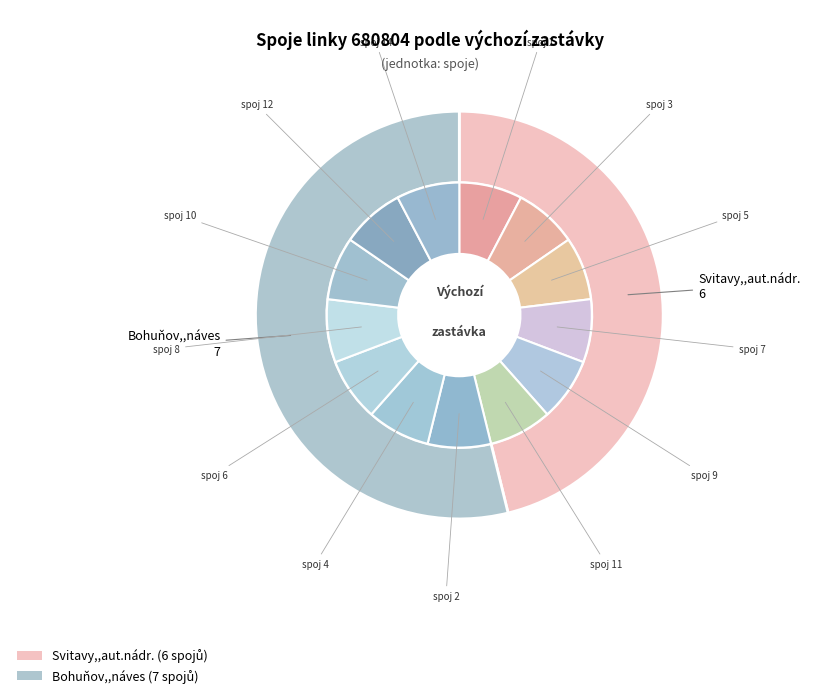

Is it true that Svitavy,,aut.nádr. is 46% of the pie?

True